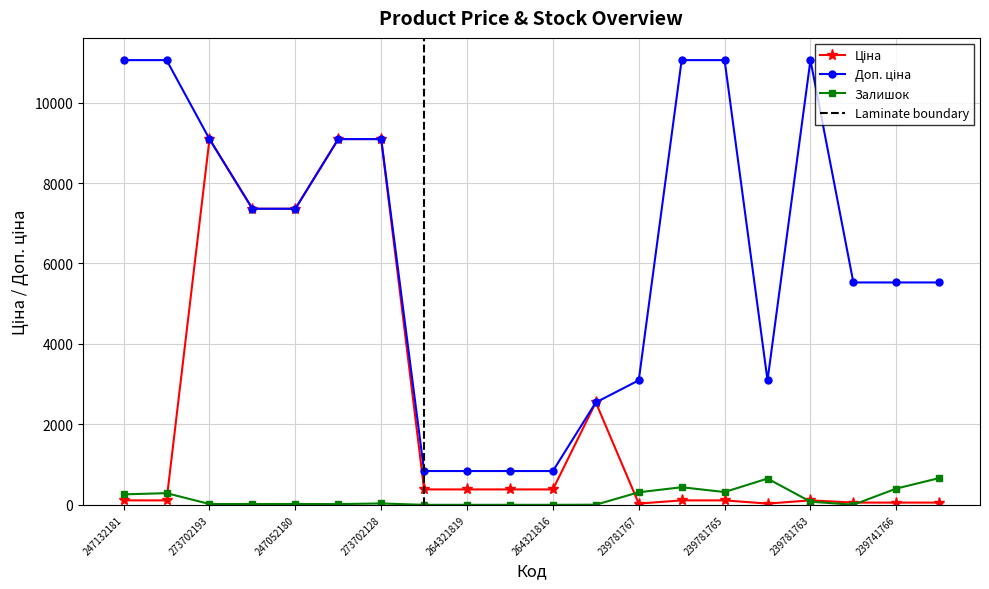

Which category has the lowest value across all series?

264321820